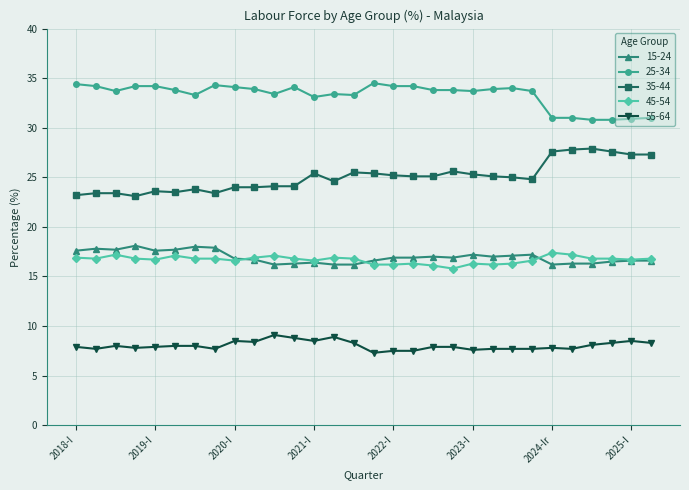

What is the value of the 25-34 point at the 4th from the left?

34.2